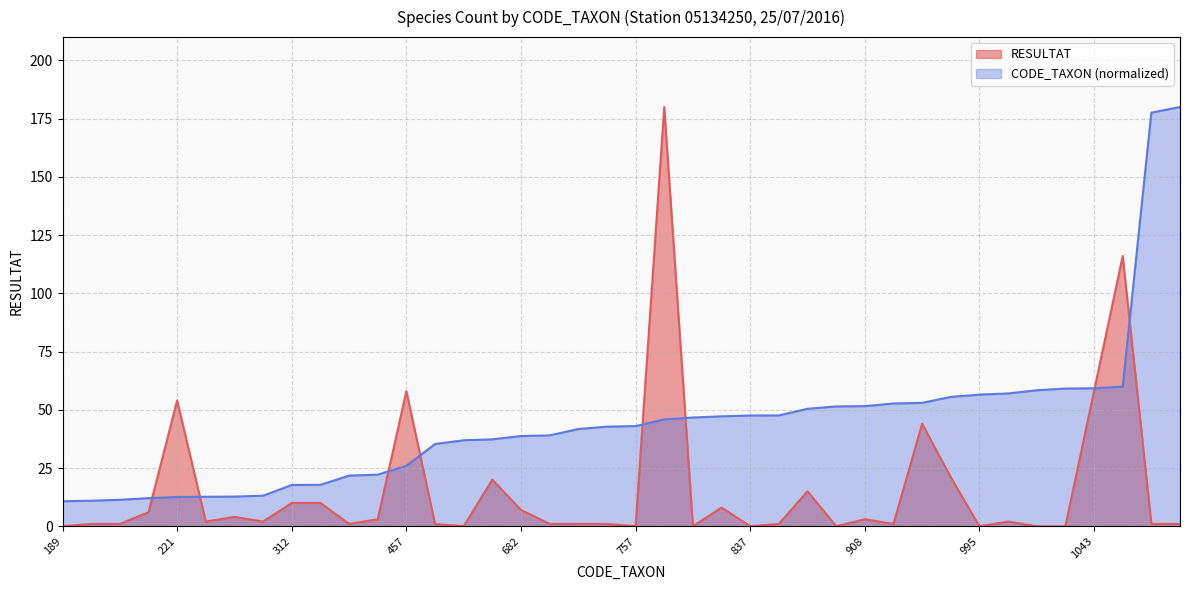

What is the minimum value for CODE_TAXON?

10.7